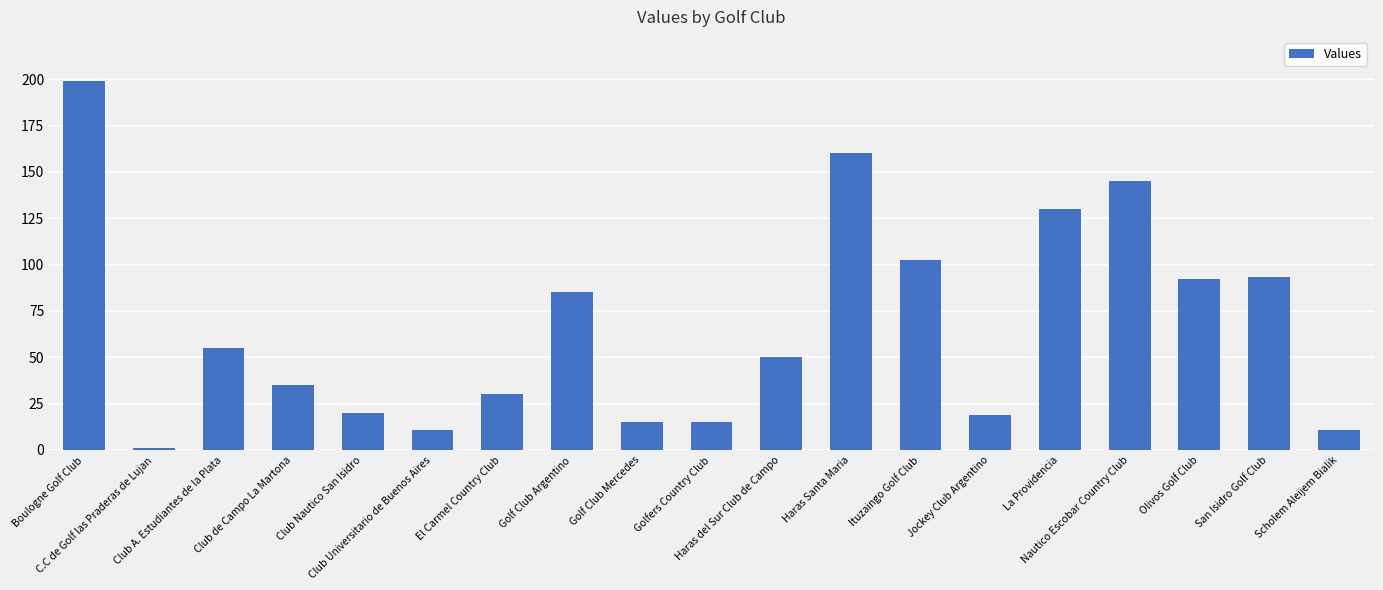

What is the average value?

66.8